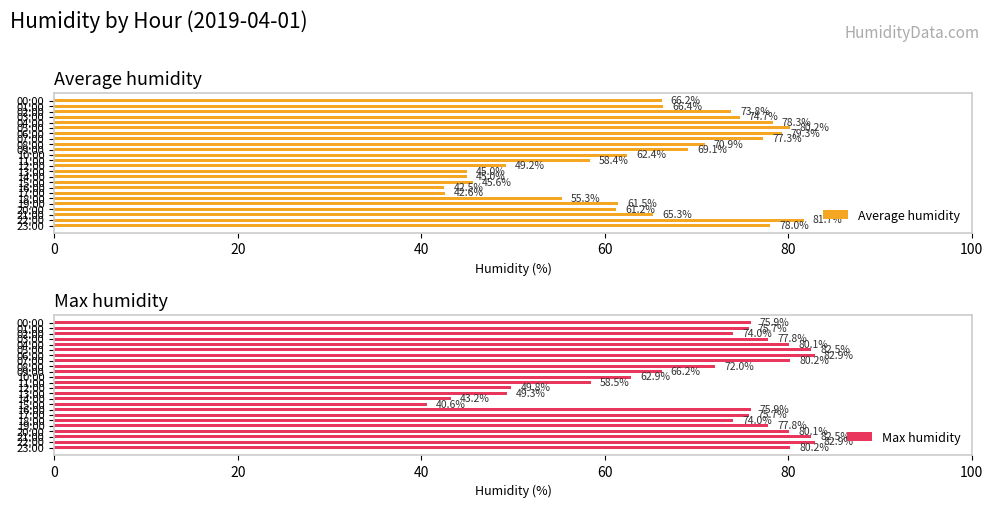

How many values in the Average humidity series are below 66?

12